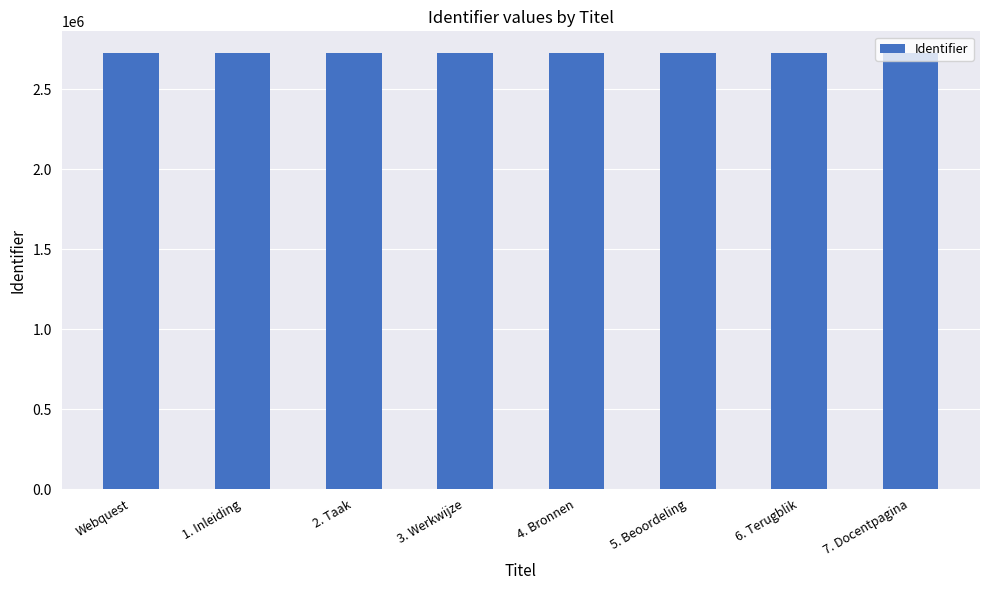

What is the difference between the second highest and minimum values?

13